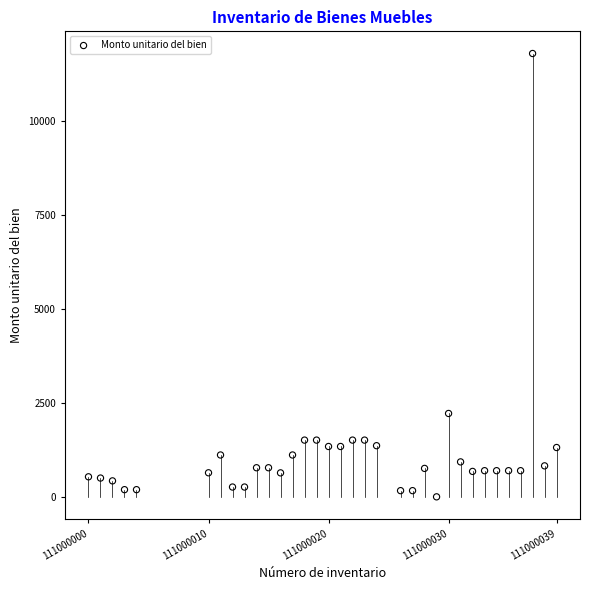

What Y value in the scatter plot is closest to 5898?

2218.5